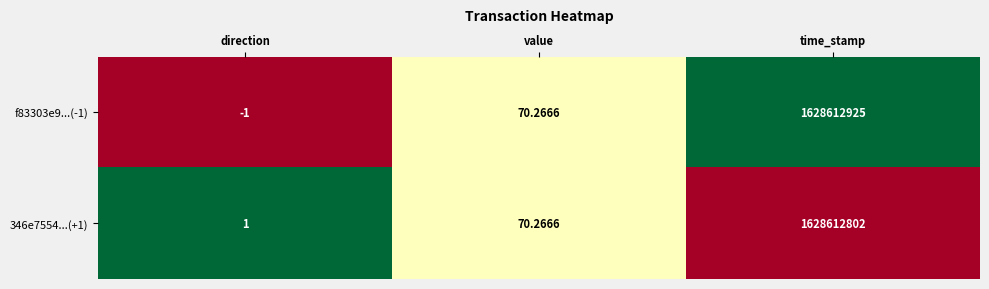

At which category is the sum across all series the highest?

time_stamp